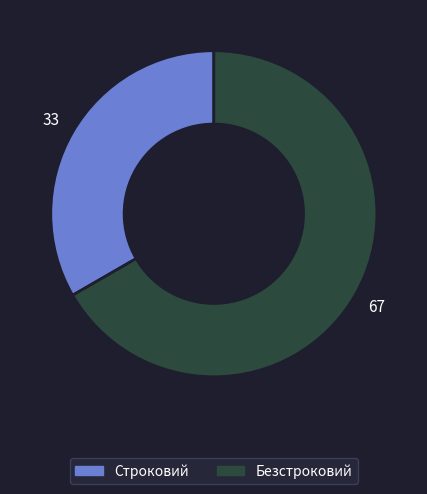

How many segments does this pie chart have?

2